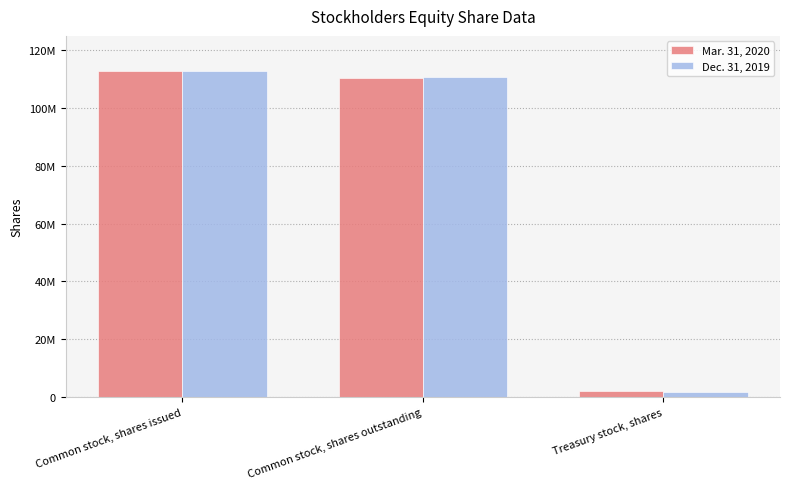

What are all the series names shown in the legend?

Mar. 31, 2020, Dec. 31, 2019